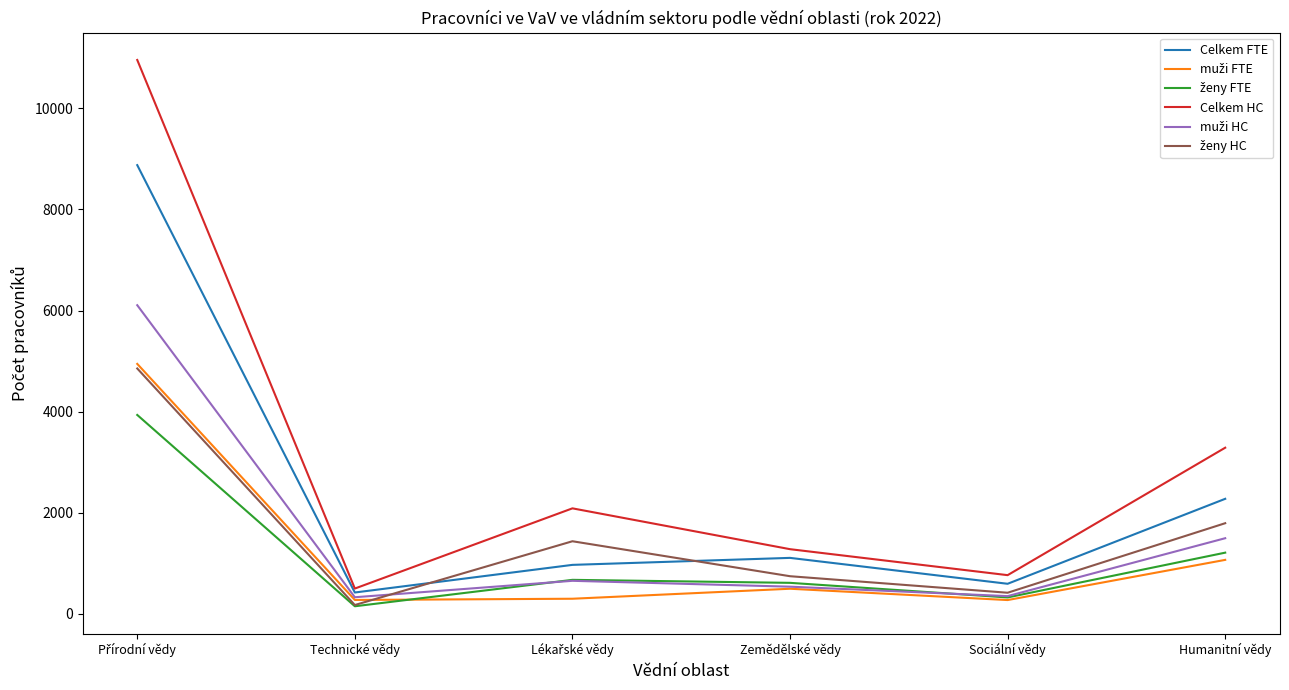

What is the difference between the highest and lowest values at Zemědělské vědy?

783.0